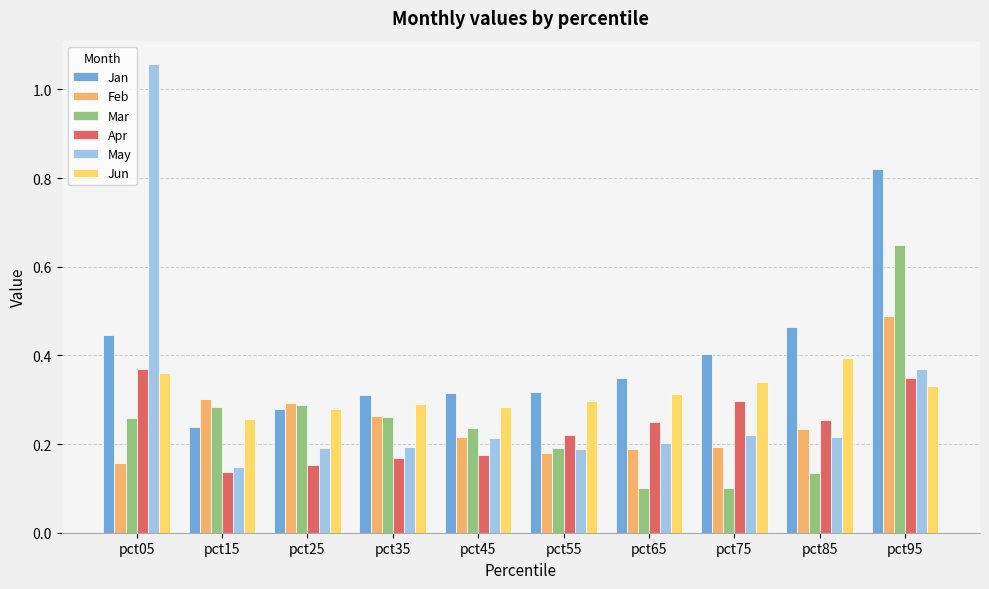

What is the sum of the Jan values at pct45 and pct75?

0.7